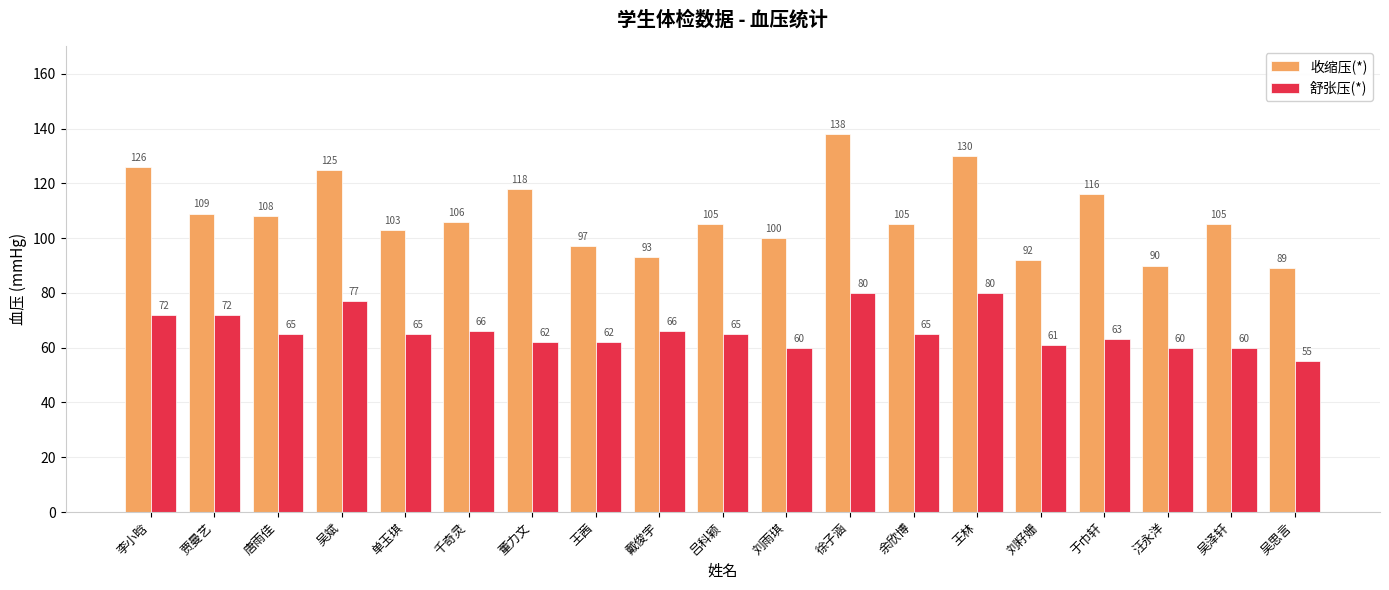

What is the difference between the 收缩压(*) values at 徐子涵 and 李小晗?

12